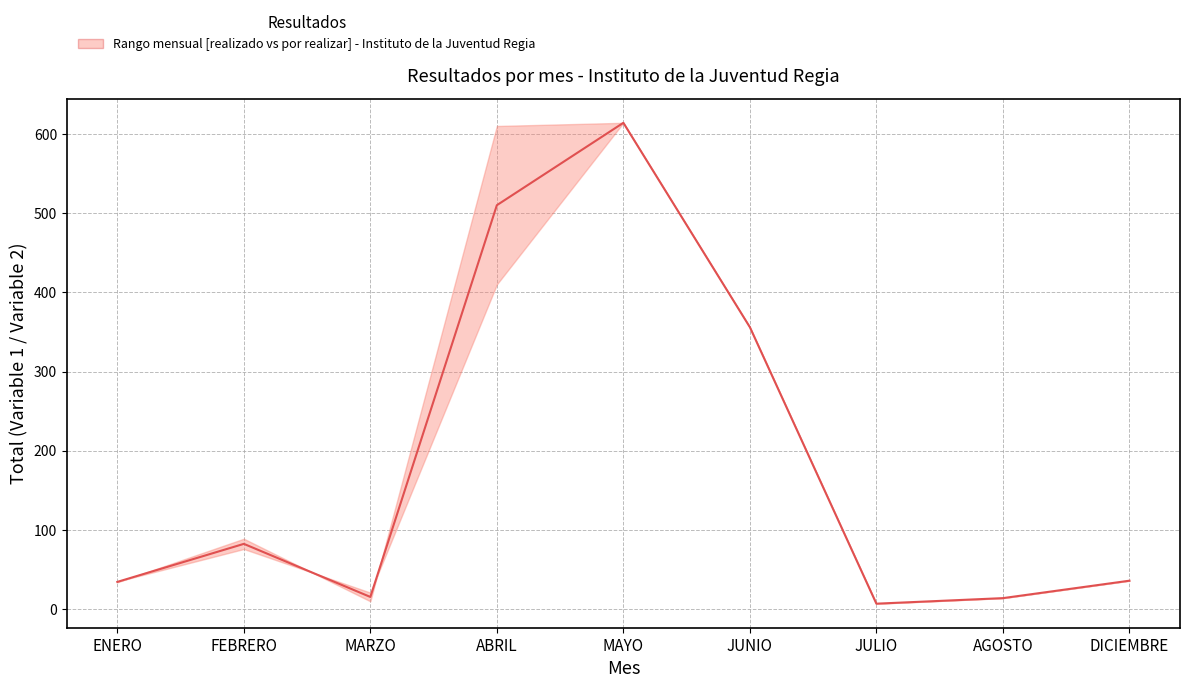

What is the maximum value shown in the chart?

614.0